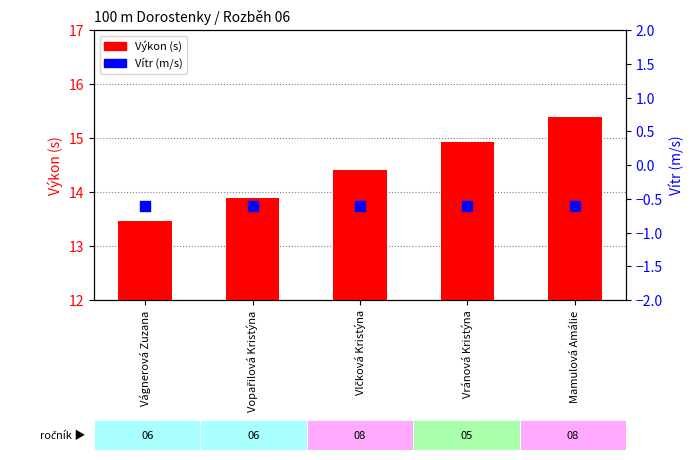

What are all the series names shown in the legend?

Výkon (s), Vítr (m/s)